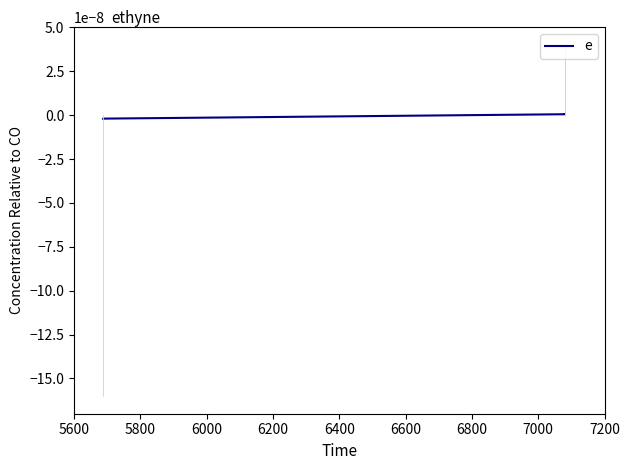

Is this an area chart (filled region under the line)?

No